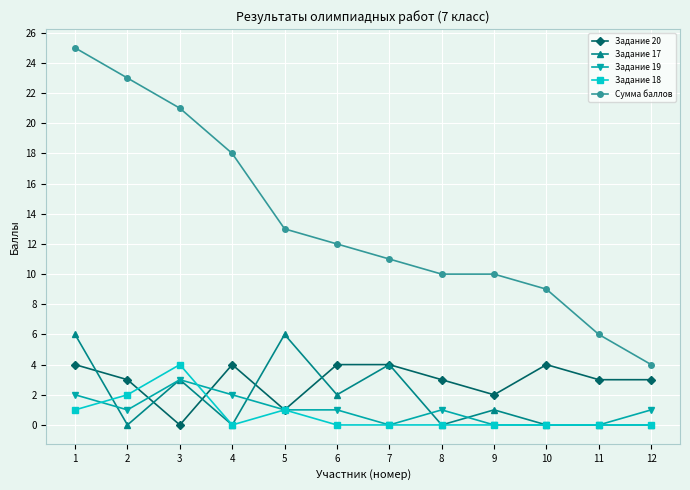

True or false: Сумма баллов and Задание 19 intersect in this chart.

False